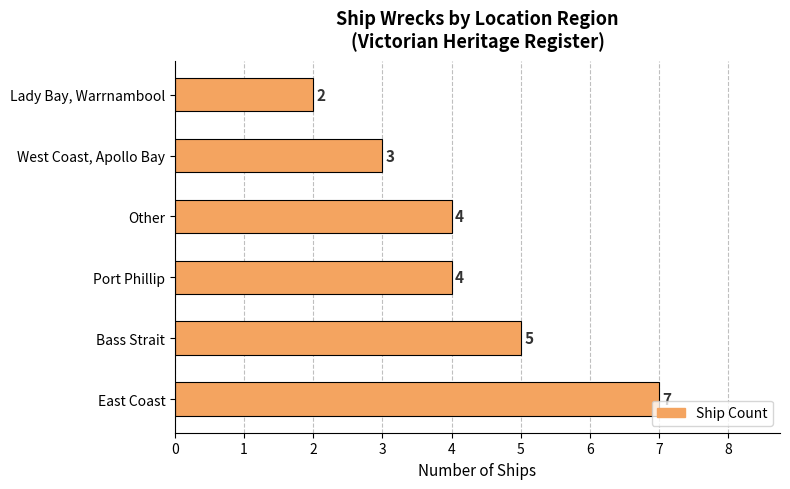

Count the values in the range 3 to 5.

4